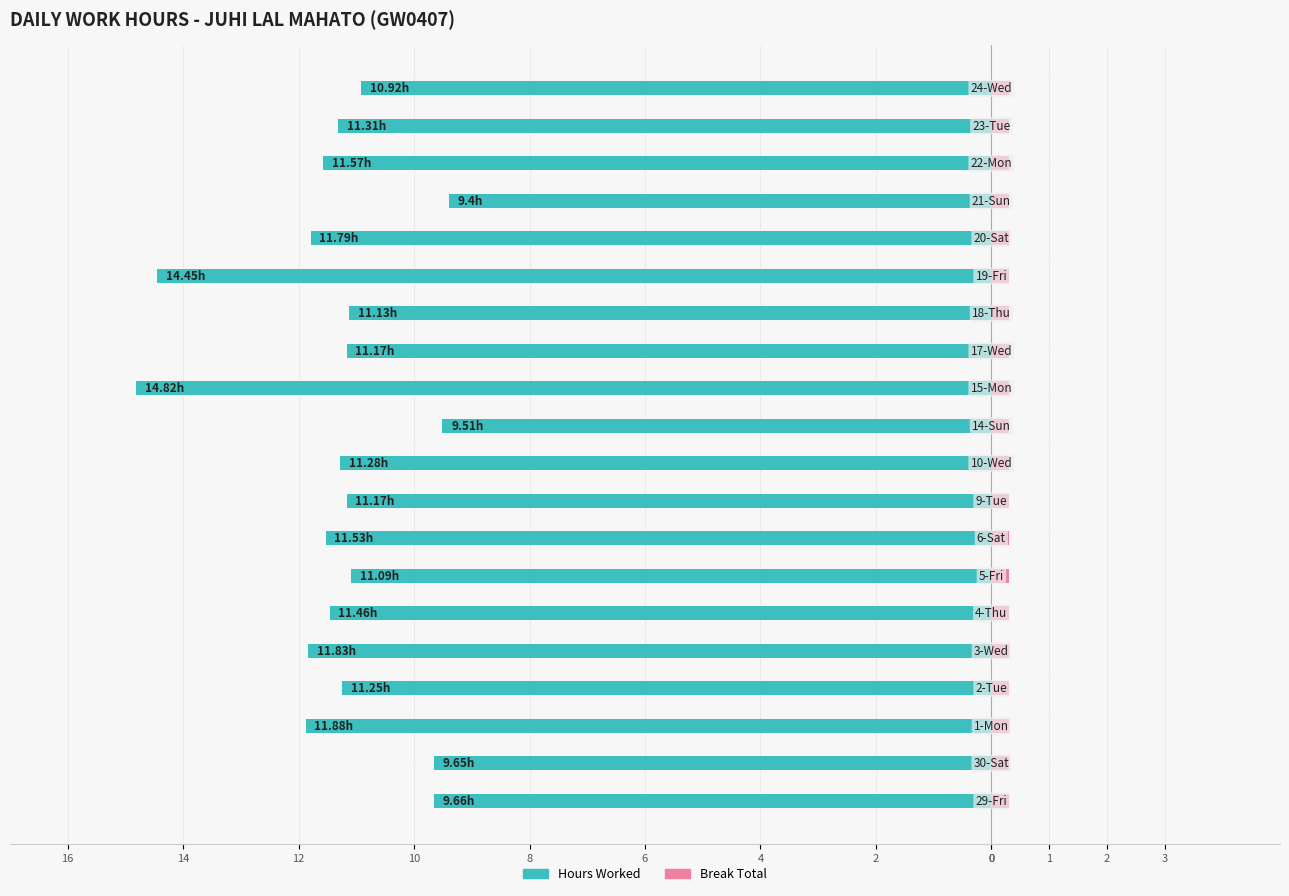

Is the value of Break Total at 8 greater than the value of Hours Worked at 12?

Yes